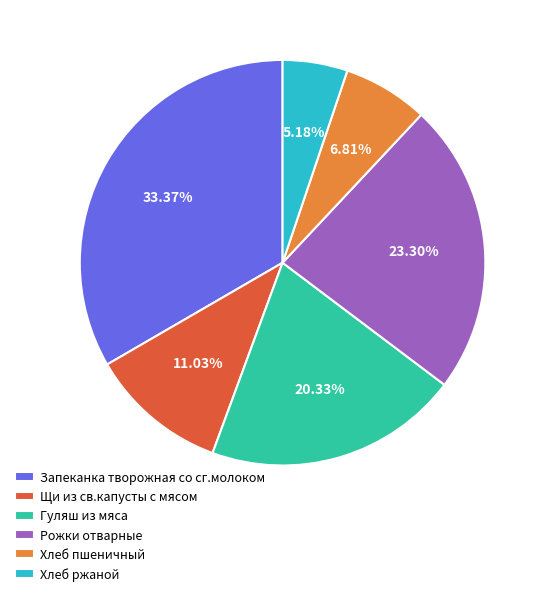

How much of the chart is everything except Гуляш из мяса?

79.7%